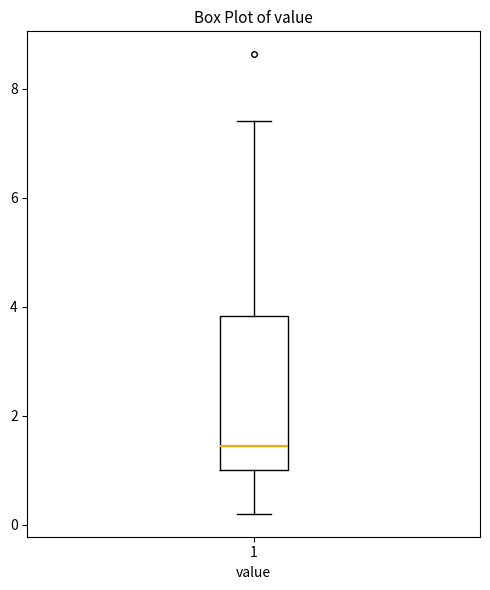

Where does the lower whisker of the box at x = 1 end on the y-axis? The values are not printed on the chart, so give them approximately, as read against the axis.

0.2